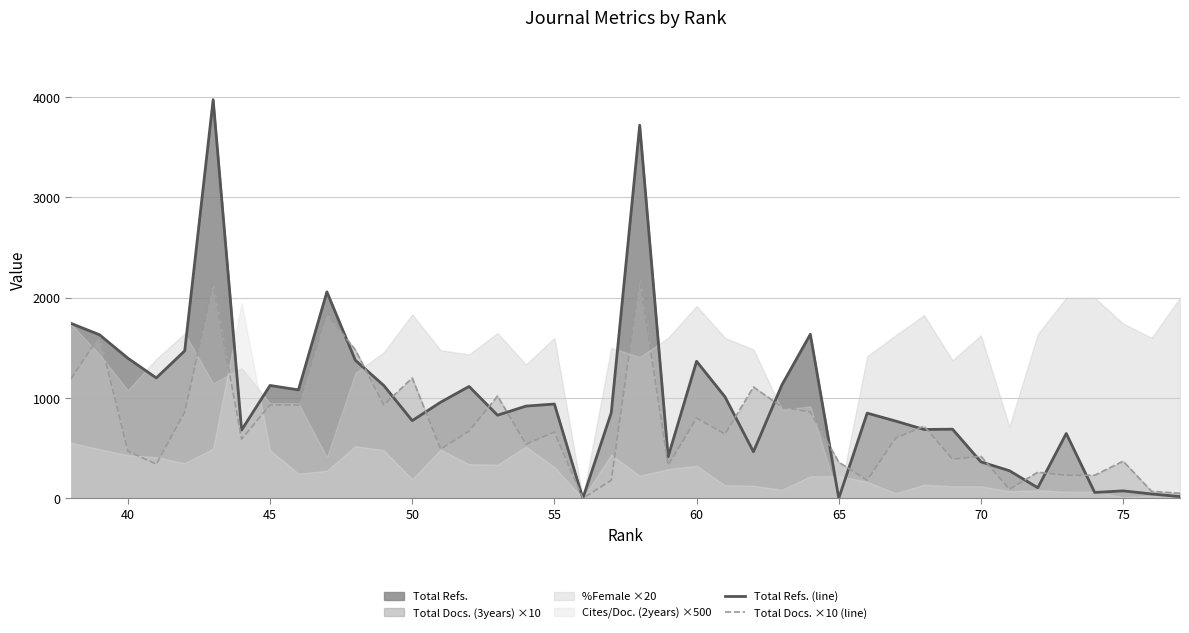

Count the number of categories in the chart.

40